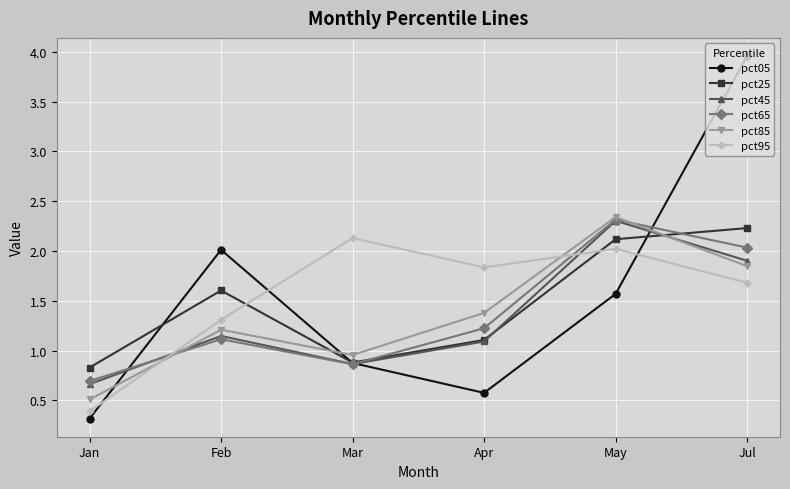

How many times do pct95 and pct65 cross each other?

2